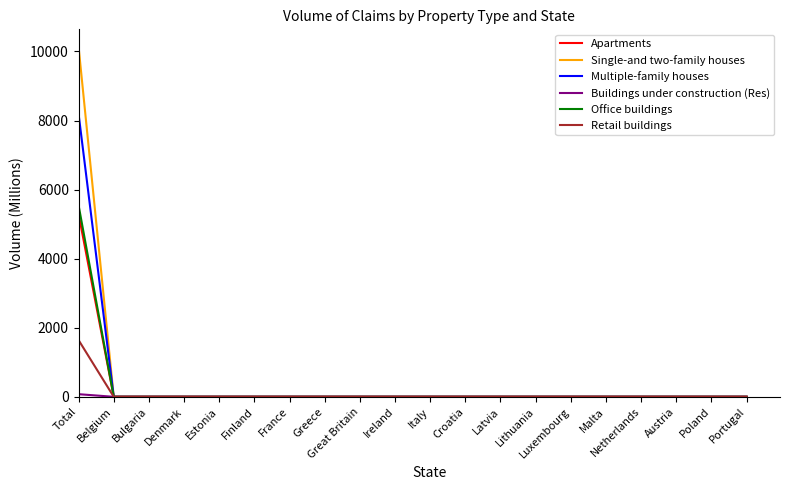

At which label does Single-and two-family houses reach its peak?

Total